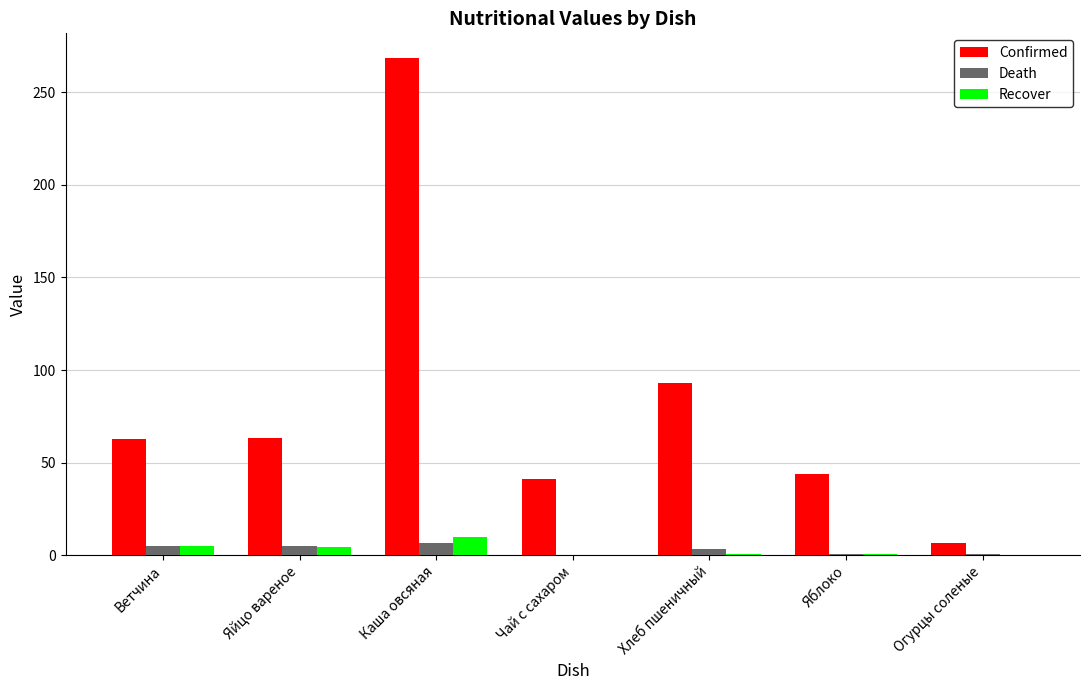

The value of Confirmed at Огурцы соленые is 6.7. True or false?

True